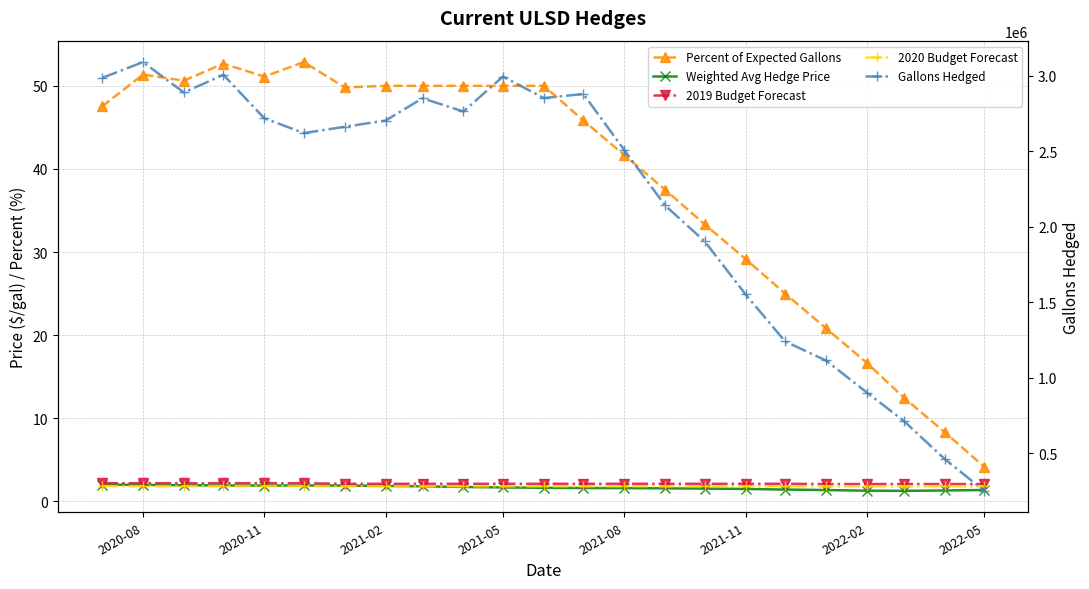

How many lines are shown in the chart?

5